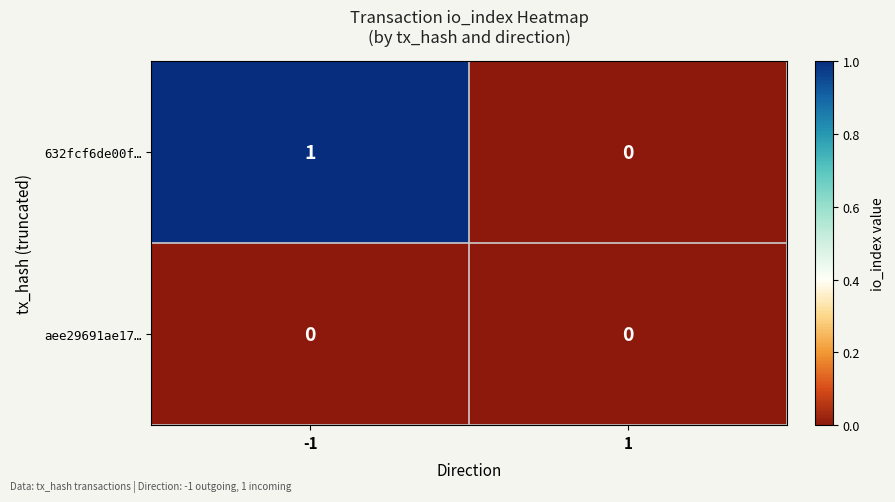

Reading right to left, extract all data points from this chart.

632fcf6de00f…: 1=0	-1=1
aee29691ae17…: 1=0	-1=0